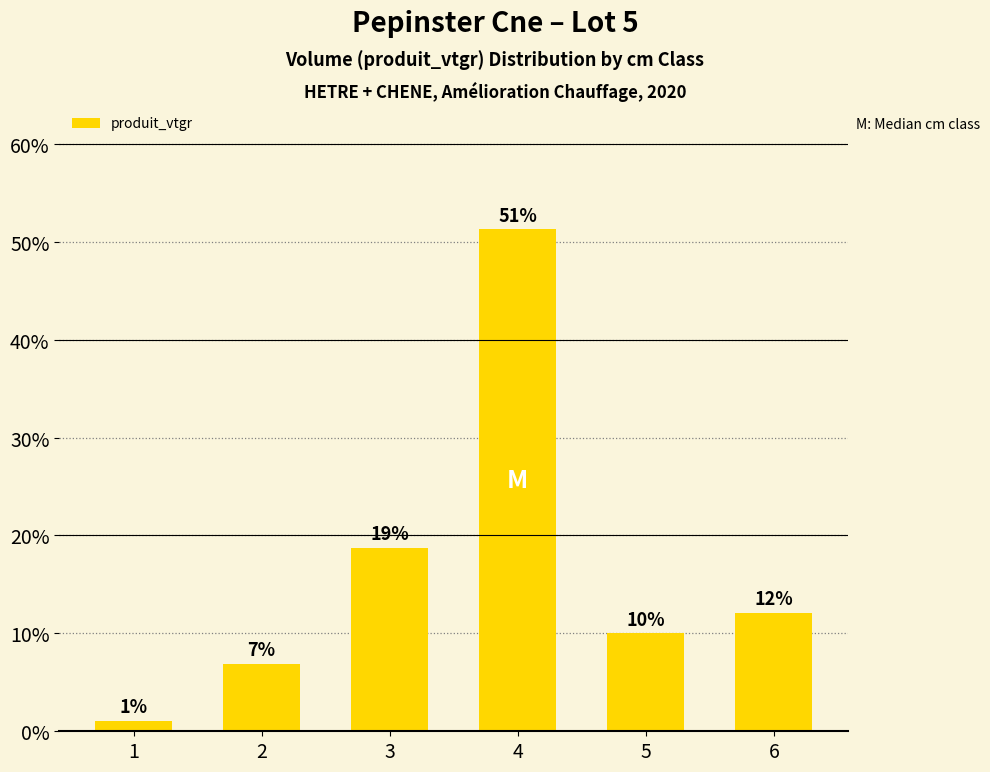

How many bars are there in total?

6